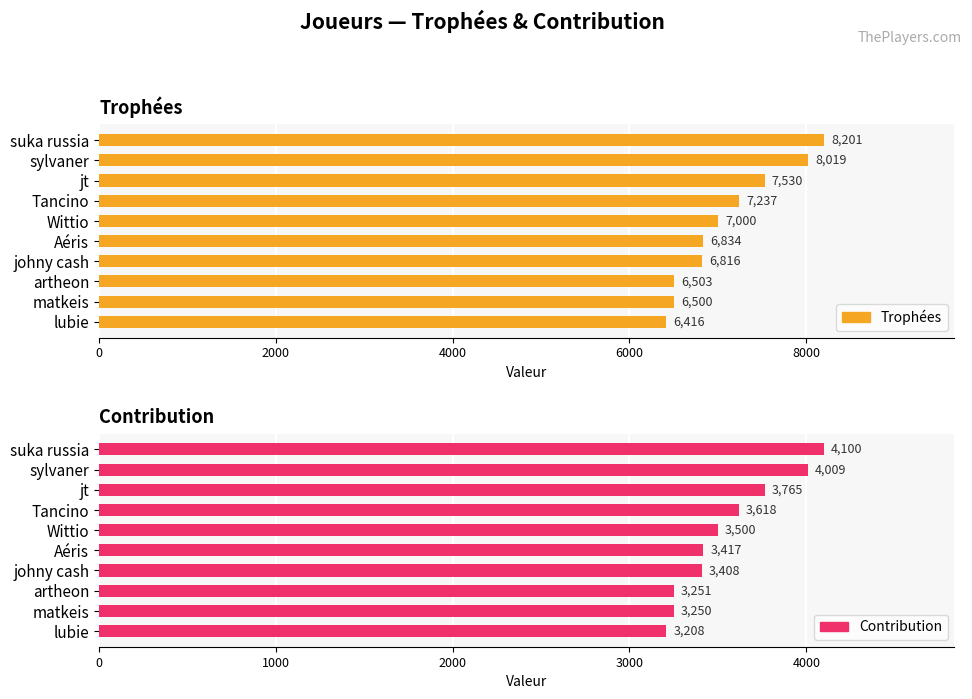

What is the difference between the maximum and minimum values in the Trophées series?

1785